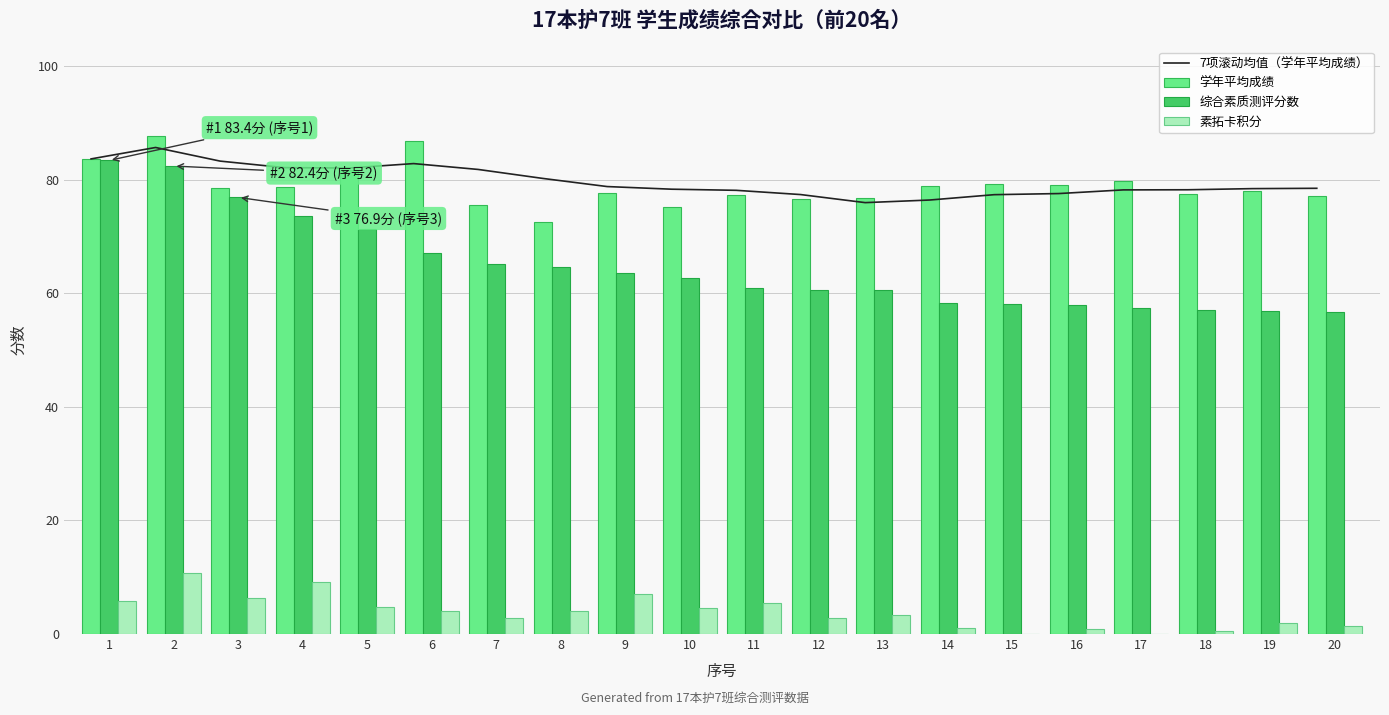

Reading left to right, what are all the values shown in this chart?

7项滚动均值（学年平均成绩）: 1=83.7	2=85.7	3=83.3	4=82.1	5=82.1	6=82.9	7=81.8	8=80.2	9=78.8	10=78.3	11=78.1	12=77.4	13=76.0	14=76.4	15=77.4	16=77.6	17=78.2	18=78.2	19=78.4	20=78.5
学年平均成绩: 1=83.7	2=87.7	3=78.5	4=78.7	5=81.8	6=86.8	7=75.6	8=72.6	9=77.6	10=75.2	11=77.3	12=76.6	13=76.8	14=78.8	15=79.2	16=79.0	17=79.8	18=77.5	19=78.0	20=77.2
综合素质测评分数: 1=83.4	2=82.4	3=76.9	4=73.7	5=71.3	6=67.1	7=65.2	8=64.6	9=63.6	10=62.6	11=60.9	12=60.6	13=60.6	14=58.3	15=58.0	16=57.9	17=57.4	18=57.1	19=56.9	20=56.7
素拓卡积分: 1=5.9	2=10.8	3=6.4	4=9.2	5=4.8	6=4.0	7=2.9	8=4.1	9=7.0	10=4.6	11=5.5	12=2.8	13=3.3	14=1.0	15=0.0	16=0.8	17=0.0	18=0.6	19=2.0	20=1.4